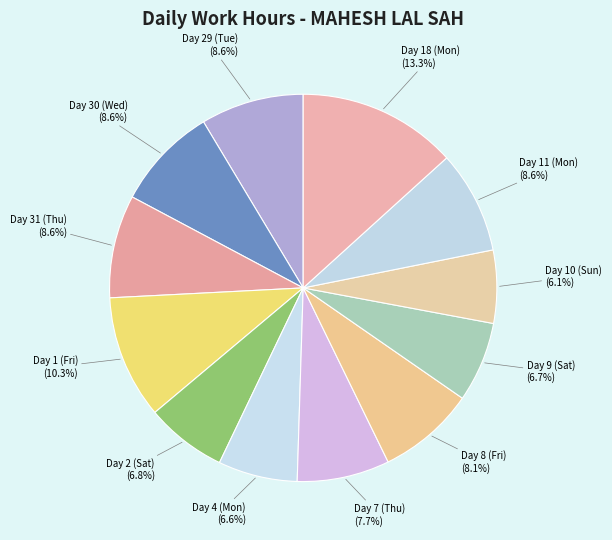

Does any single category account for the majority?

No